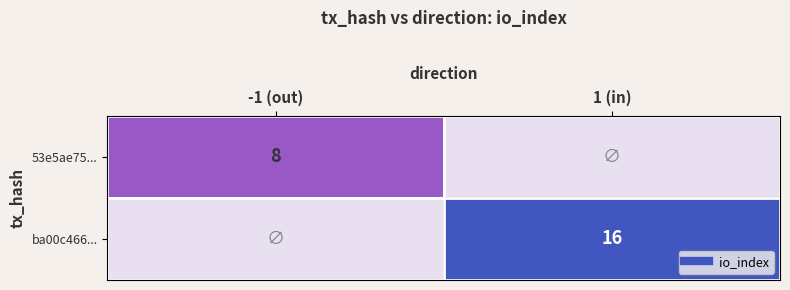

True or false: ba00c466... has a value of 16 at 1 (in).

True